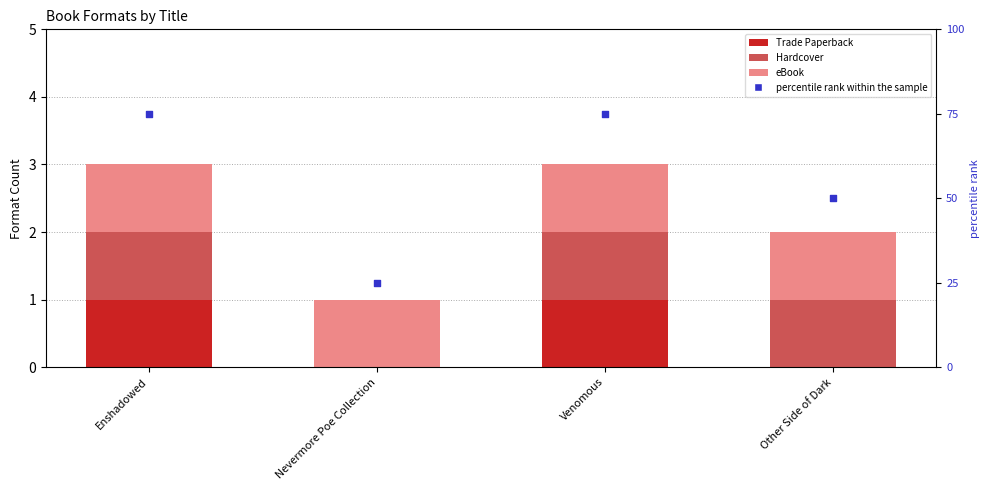

Which series reaches the minimum Y coordinate?

Trade Paperback